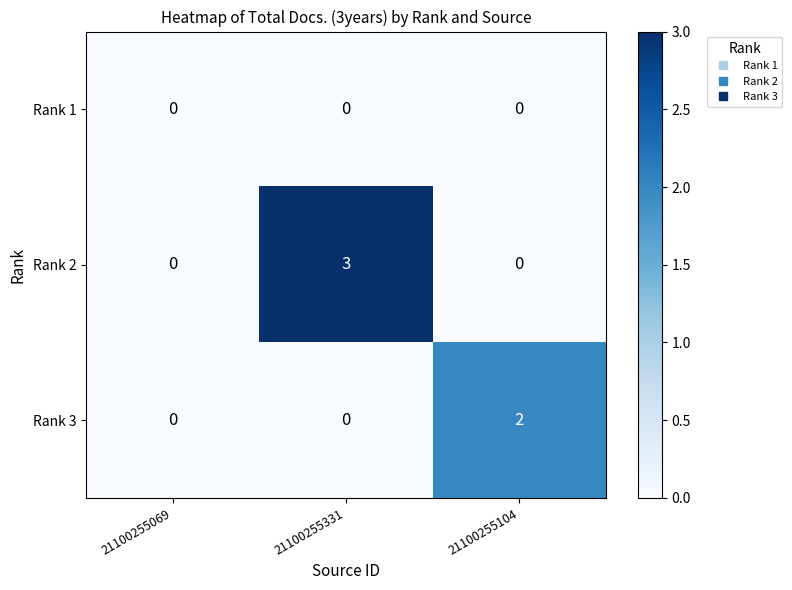

At which category does the chart reach its peak across all series?

21100255331